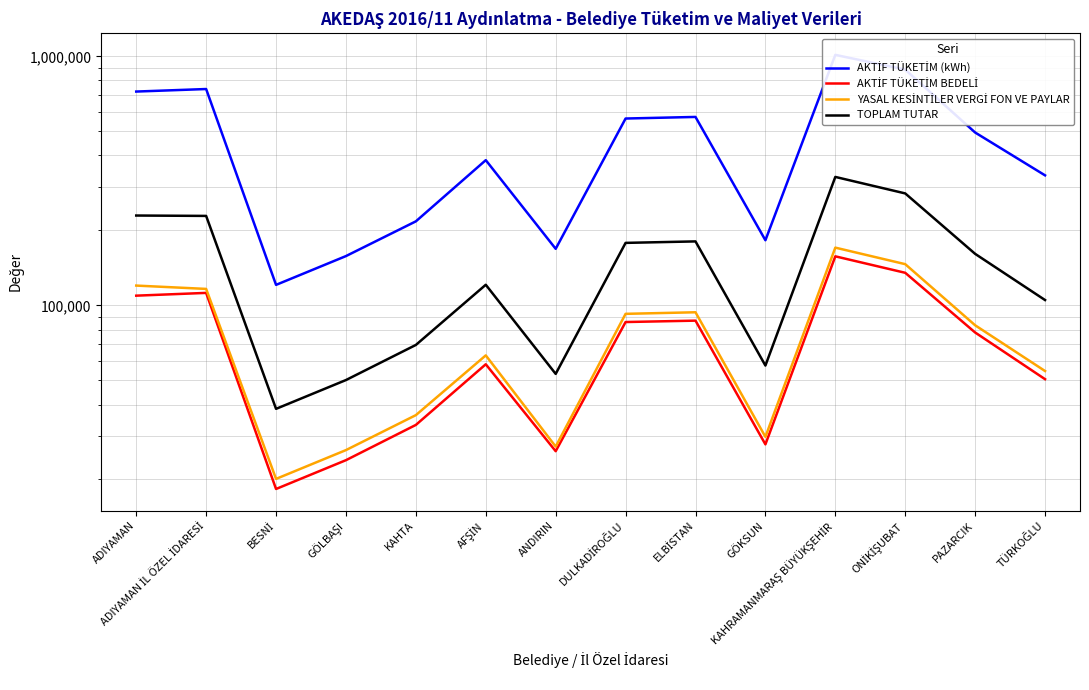

What position from the left is BESNİ?

3